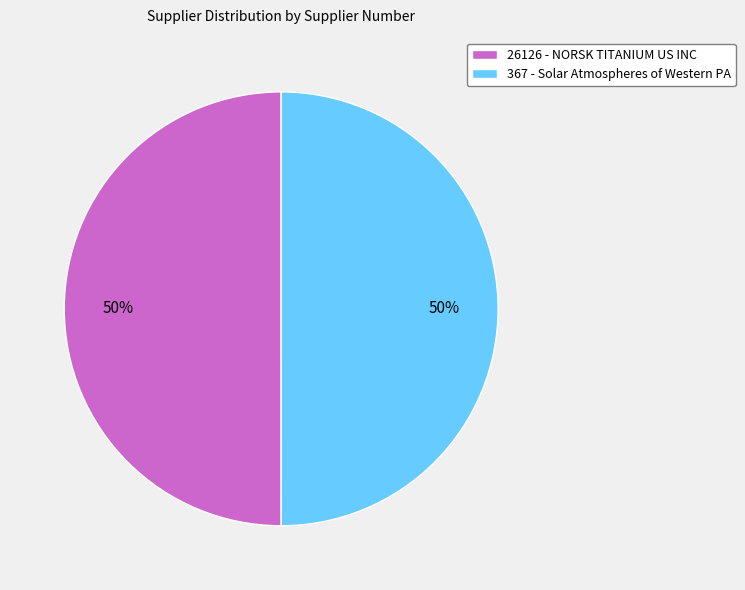

What is the ratio of the value at 26126 - NORSK TITANIUM US INC to the value at 367 - Solar Atmospheres of Western PA?

1.0